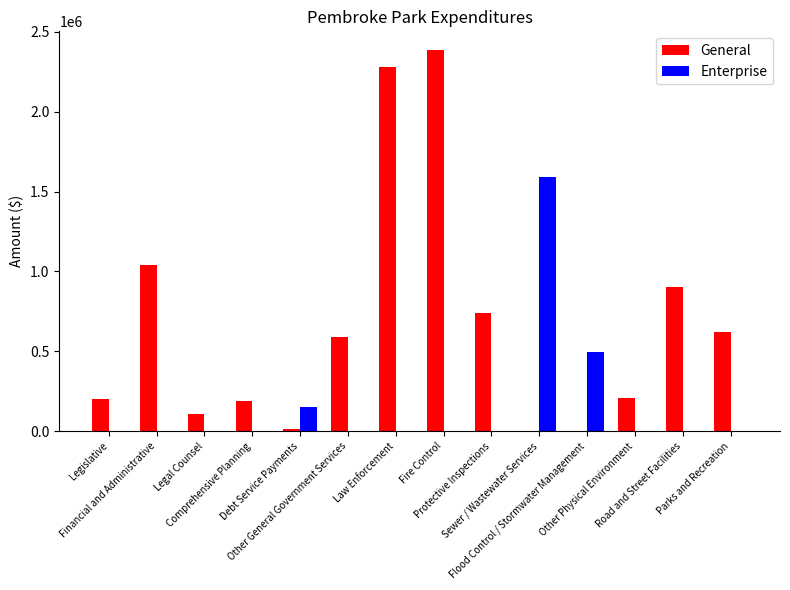

Which series has the largest total across all categories?

General